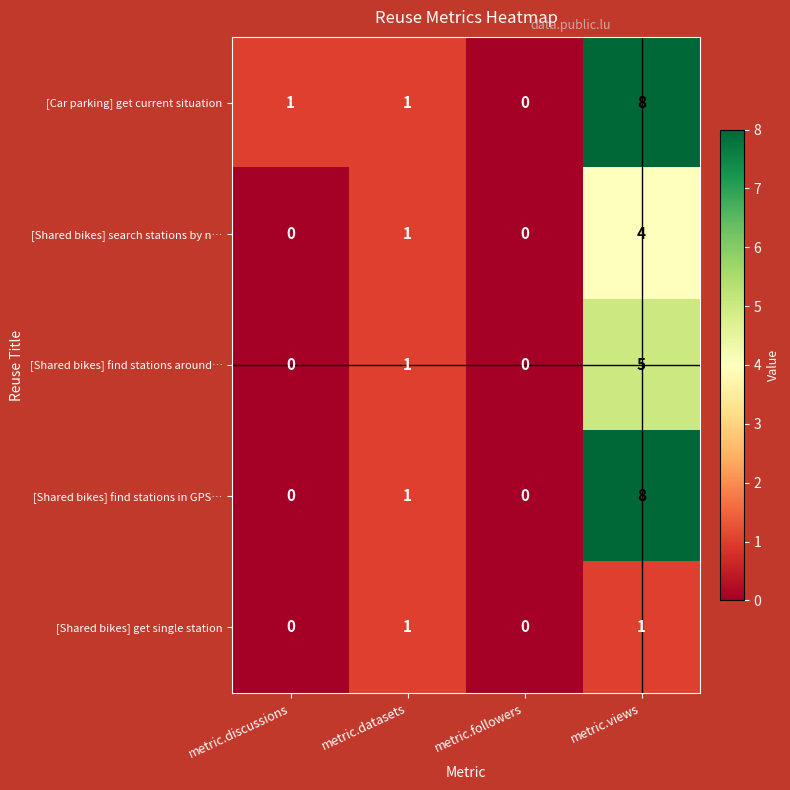

The [Shared bikes] find stations around… series shows -2 at metric.discussions. True or false?

False